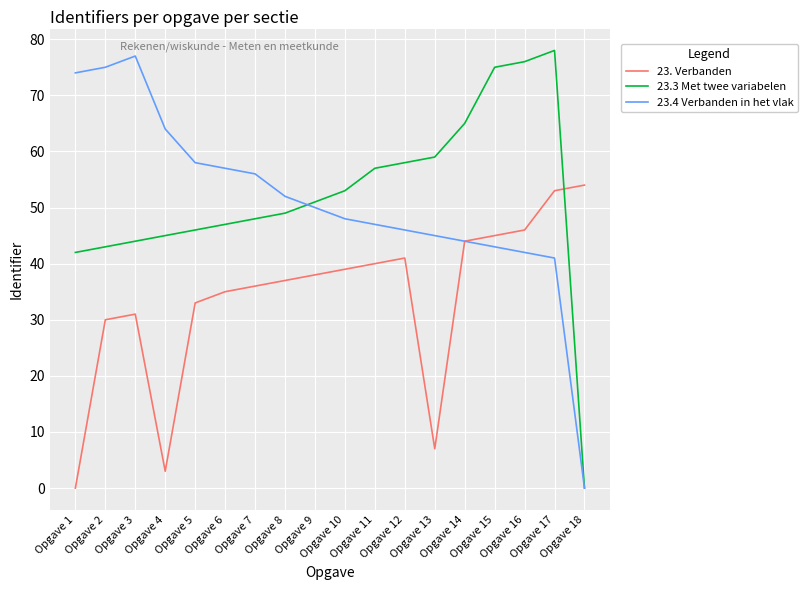

At how many categories does at least one series exceed 16?

18